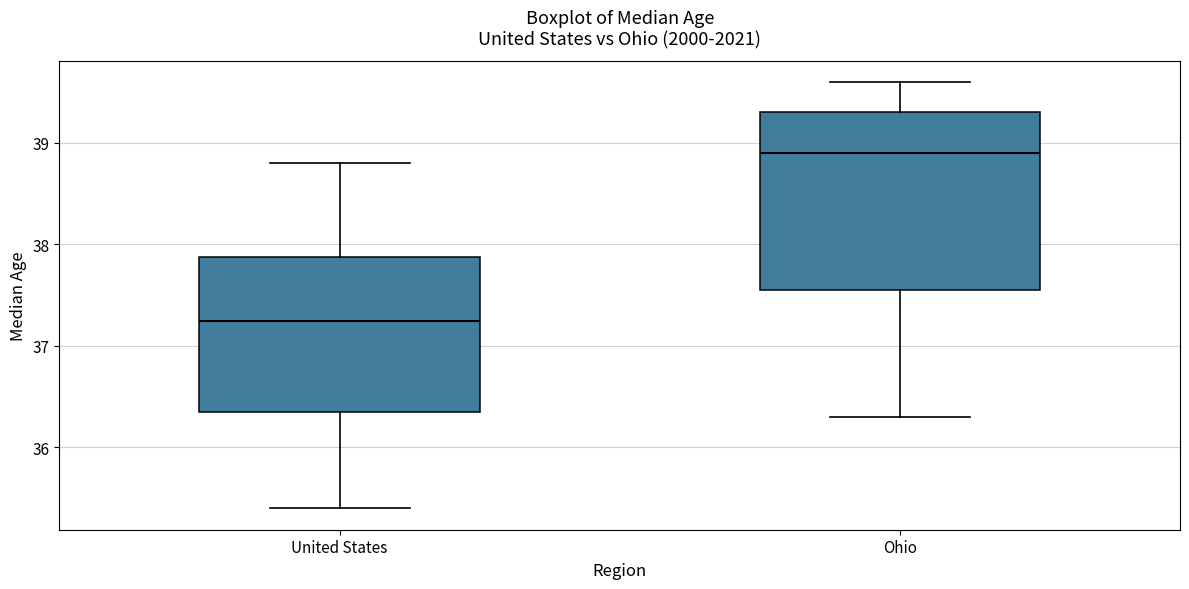

Comparing the boxes themselves (not the whiskers), which one is the tallest?

Ohio